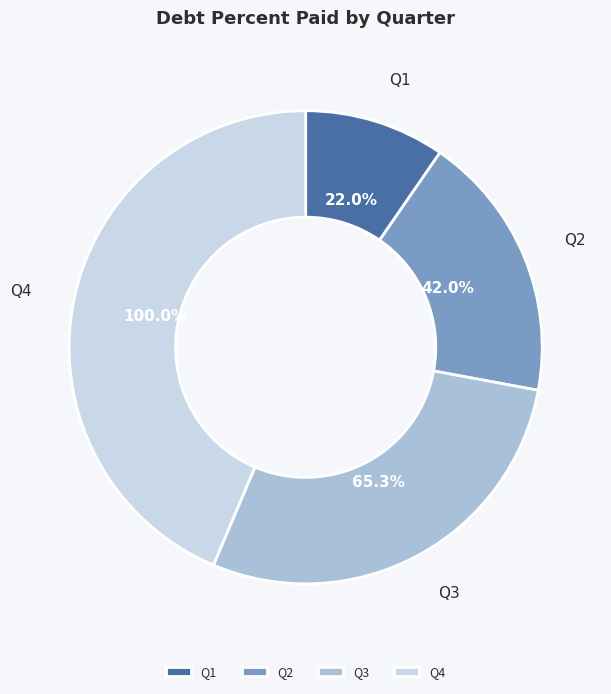

Is it true that Q3 is 28% of the pie?

True